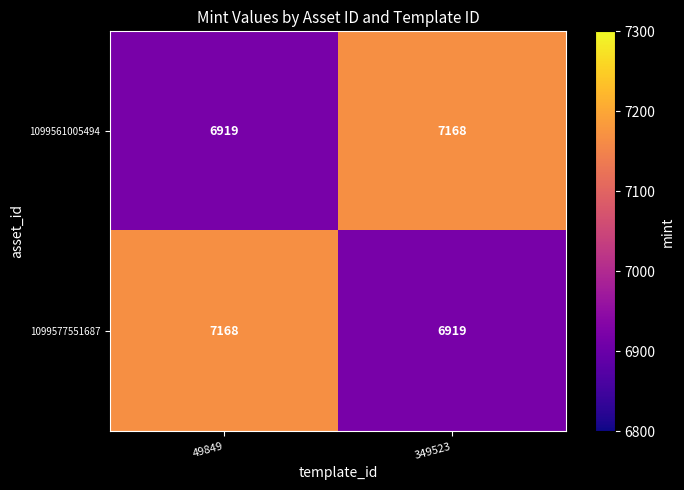

Rank the categories by 1099561005494 value from highest to lowest.

349523, 49849